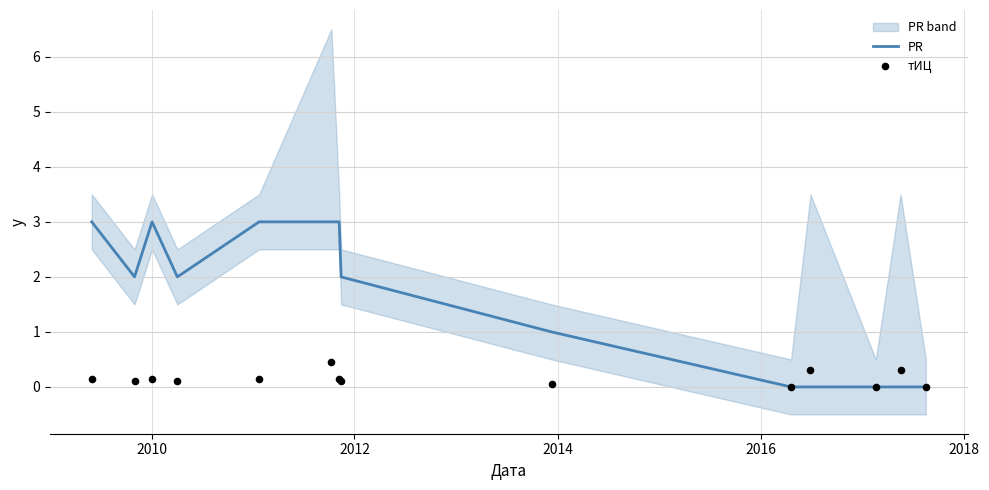

Is the value of PR at 9 greater than the value of тИЦ at 2012?

No